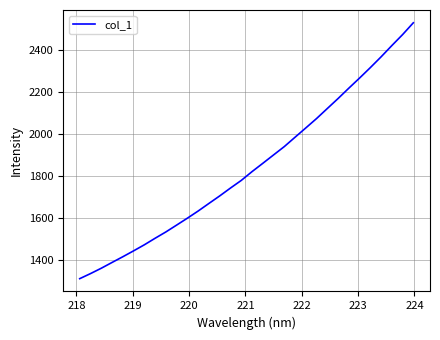

What is the minimum value shown in the chart?

1310.8